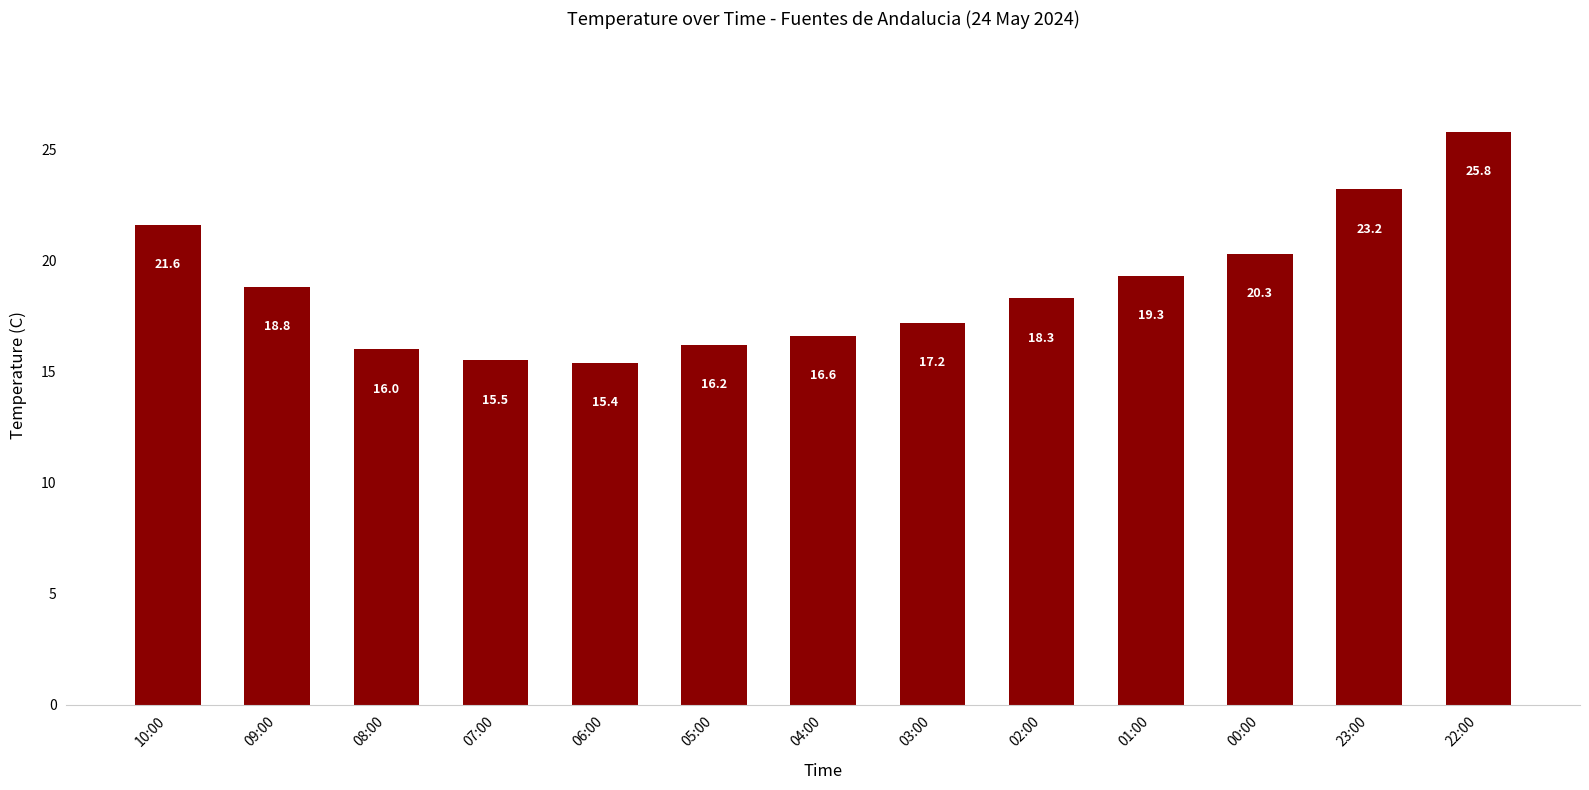

What is the minimum value shown in the chart?

15.4